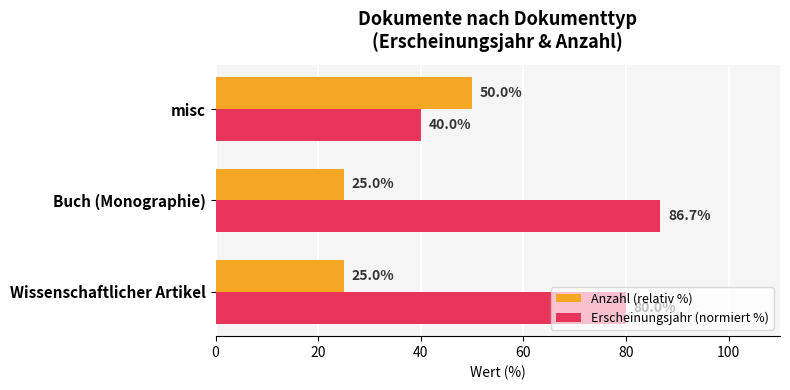

Which category has the highest value in the Anzahl (relativ %) series?

misc